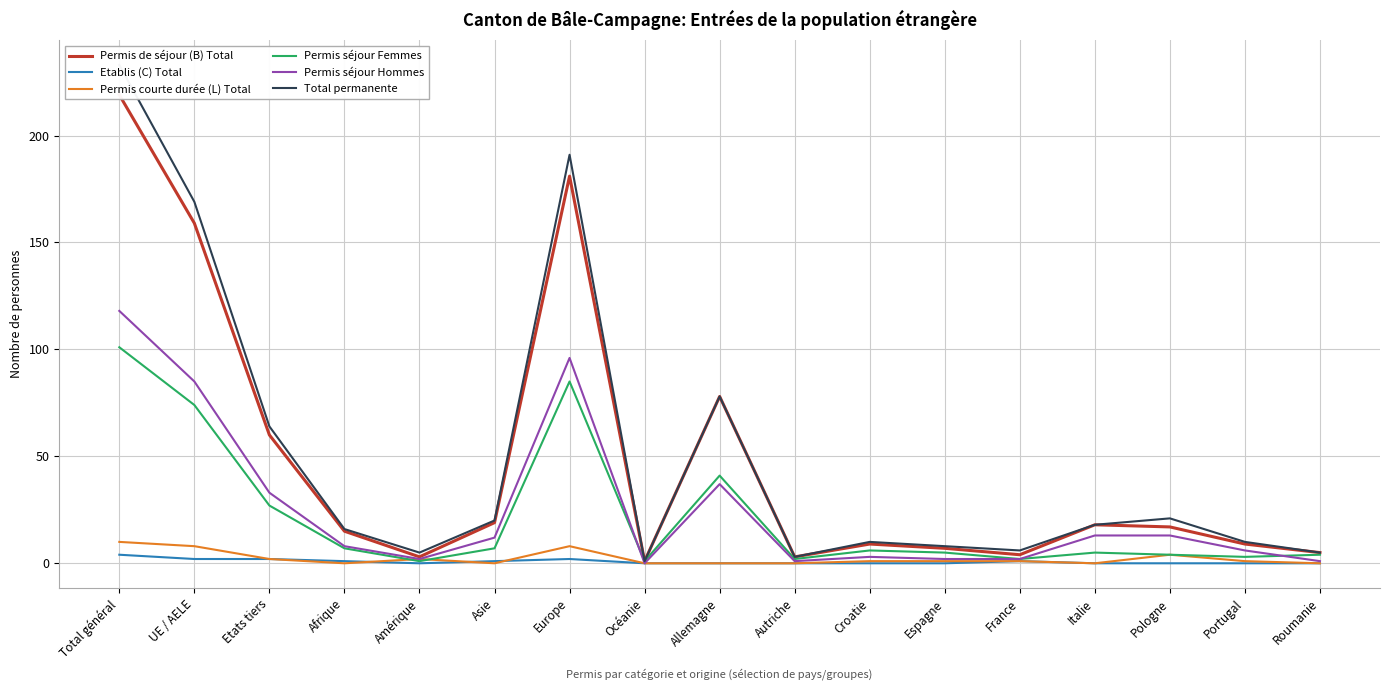

At which label does Permis de séjour (B) Total first exceed 15?

Total général